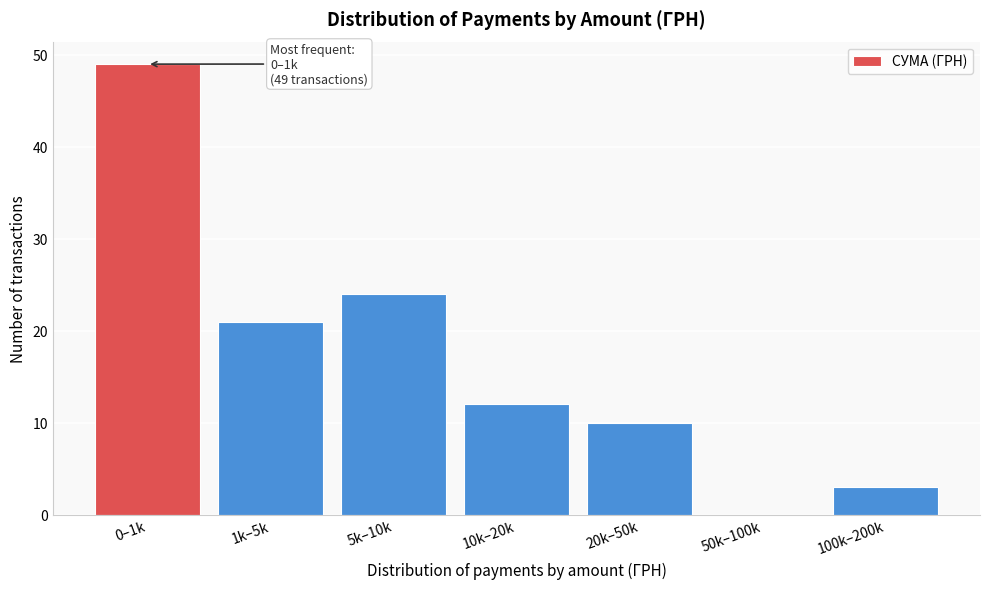

Reading left to right, extract all data points from this chart.

0–1k=49	1k–5k=21	5k–10k=24	10k–20k=12	20k–50k=10	50k–100k=0	100k–200k=3